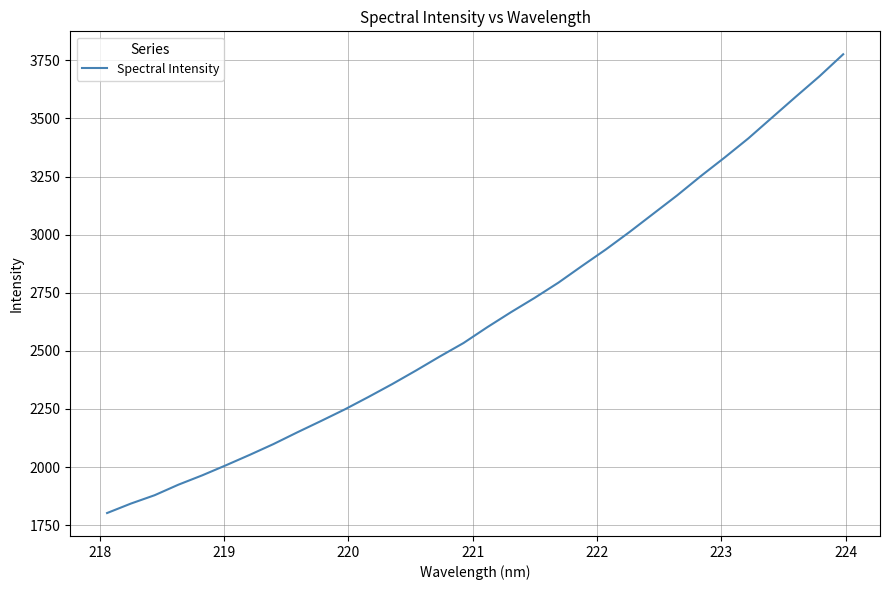

What is the minimum value shown in the chart?

1802.2